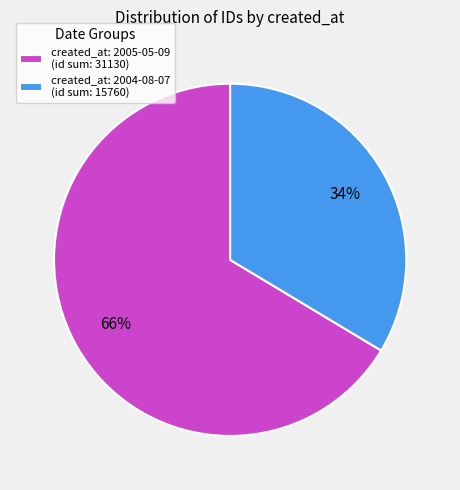

Between created_at: 2004-08-07 (id sum: 15760) and created_at: 2005-05-09 (id sum: 31130), which is larger?

created_at: 2005-05-09 (id sum: 31130)